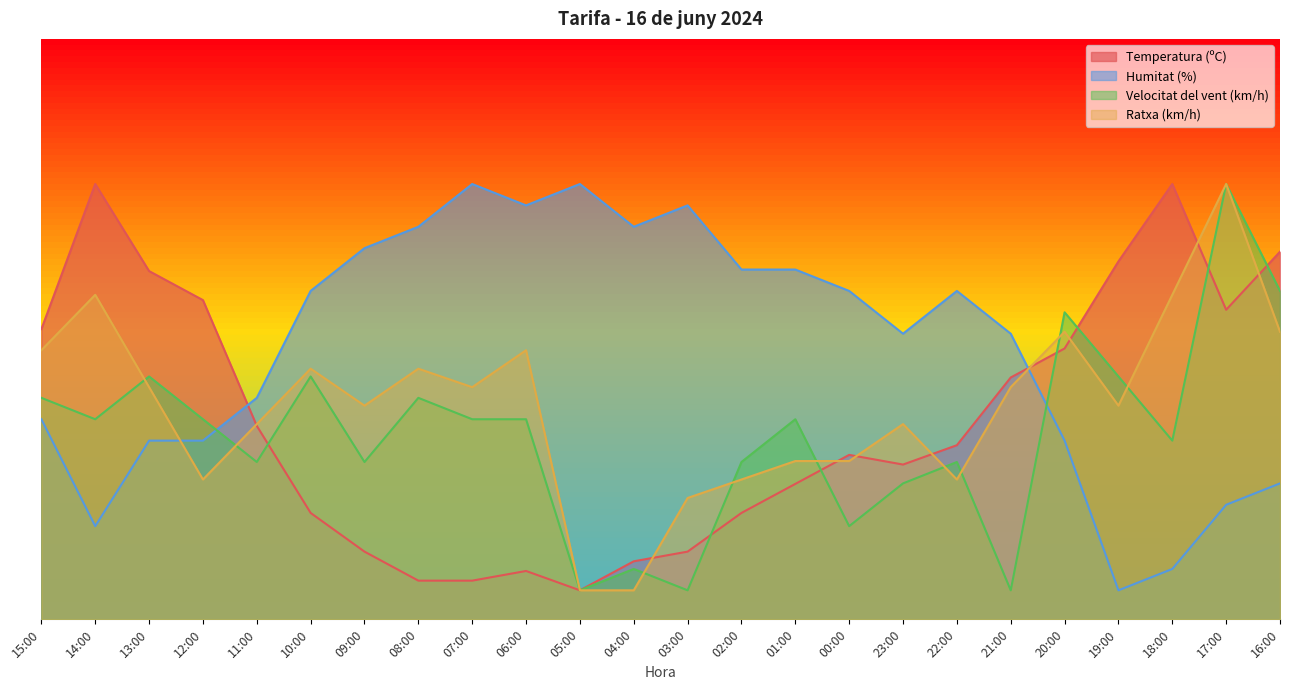

The value of Ratxa (km/h) at 13:00 is 40.0. True or false?

True